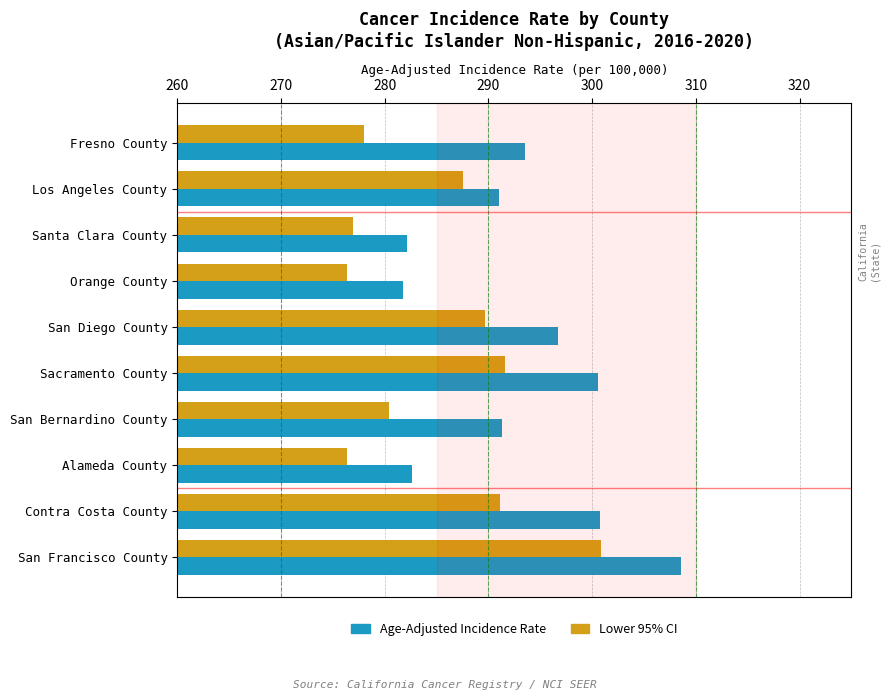

Rank the series by their maximum value, from highest to lowest.

Age-Adjusted Incidence Rate, Lower 95% CI